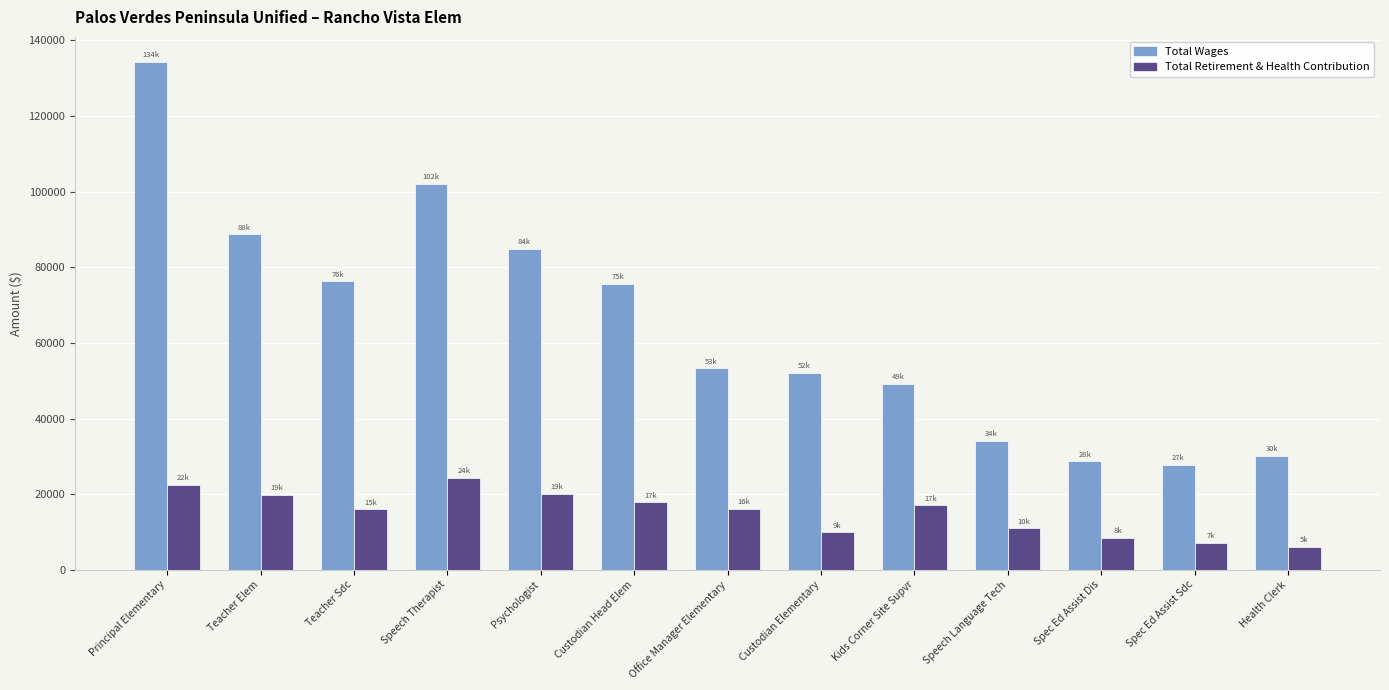

True or false: Total Wages has a value of 134208 at Principal Elementary.

True